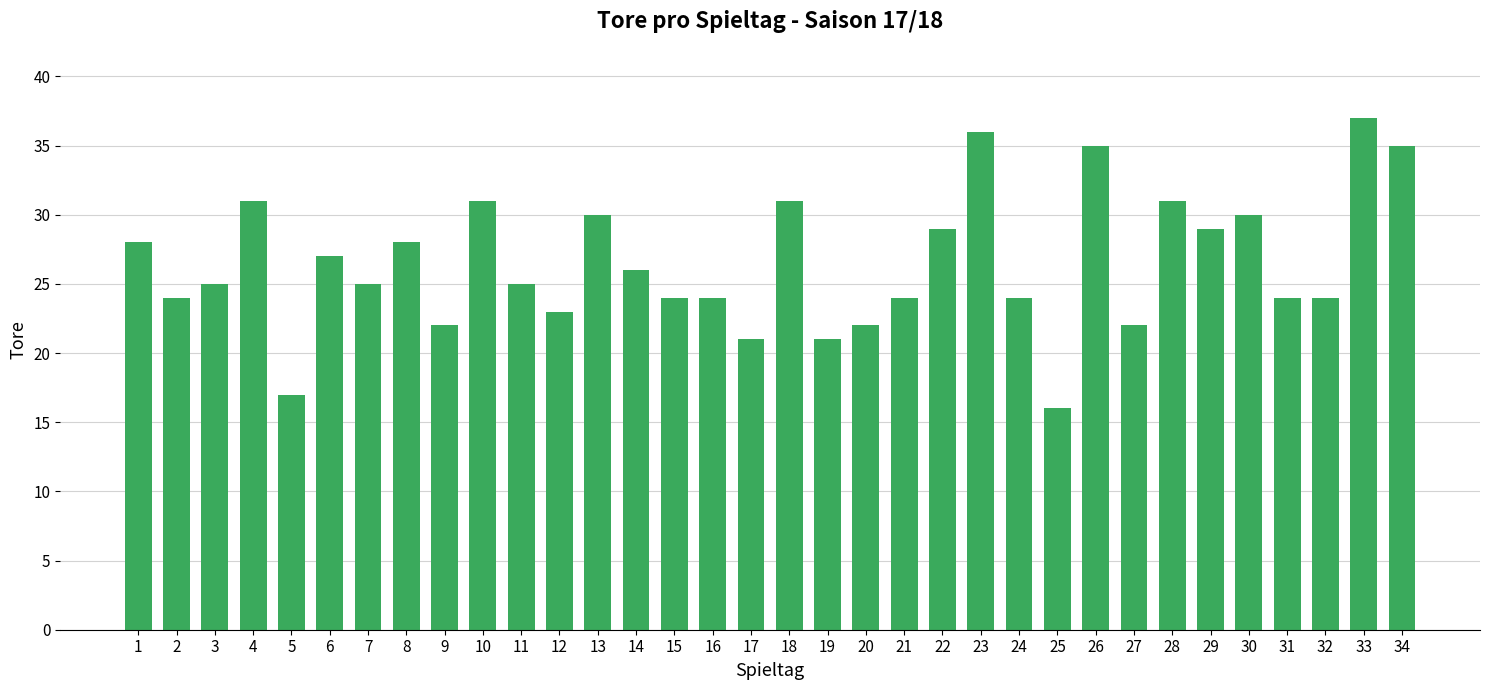

True or false: the data shows 41 at 11.

False